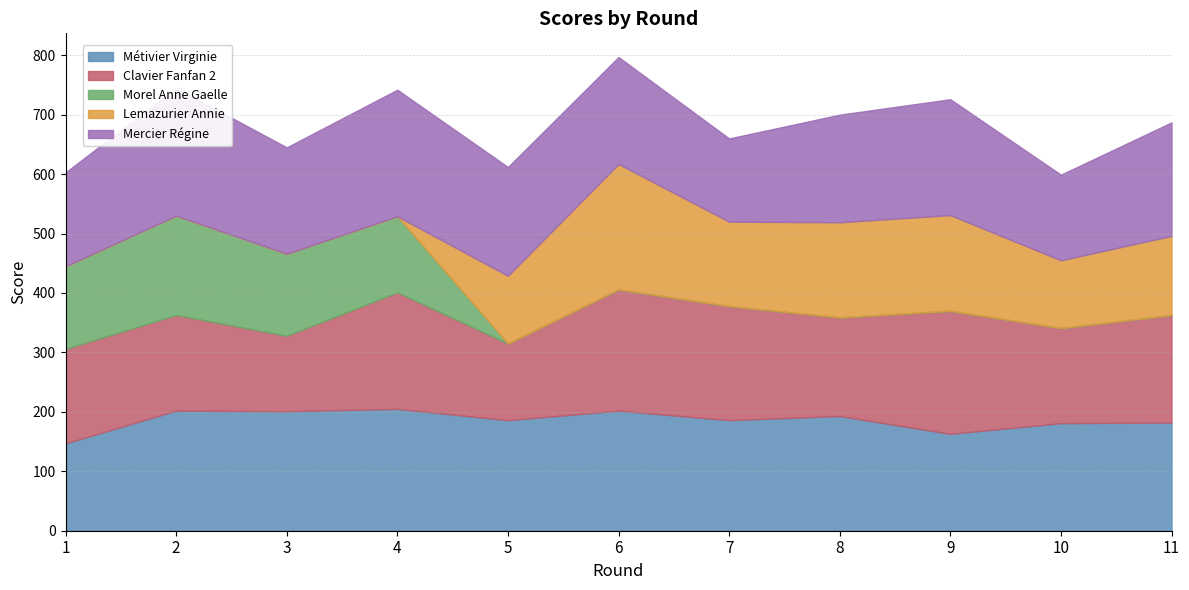

How many lines are shown in the chart?

5